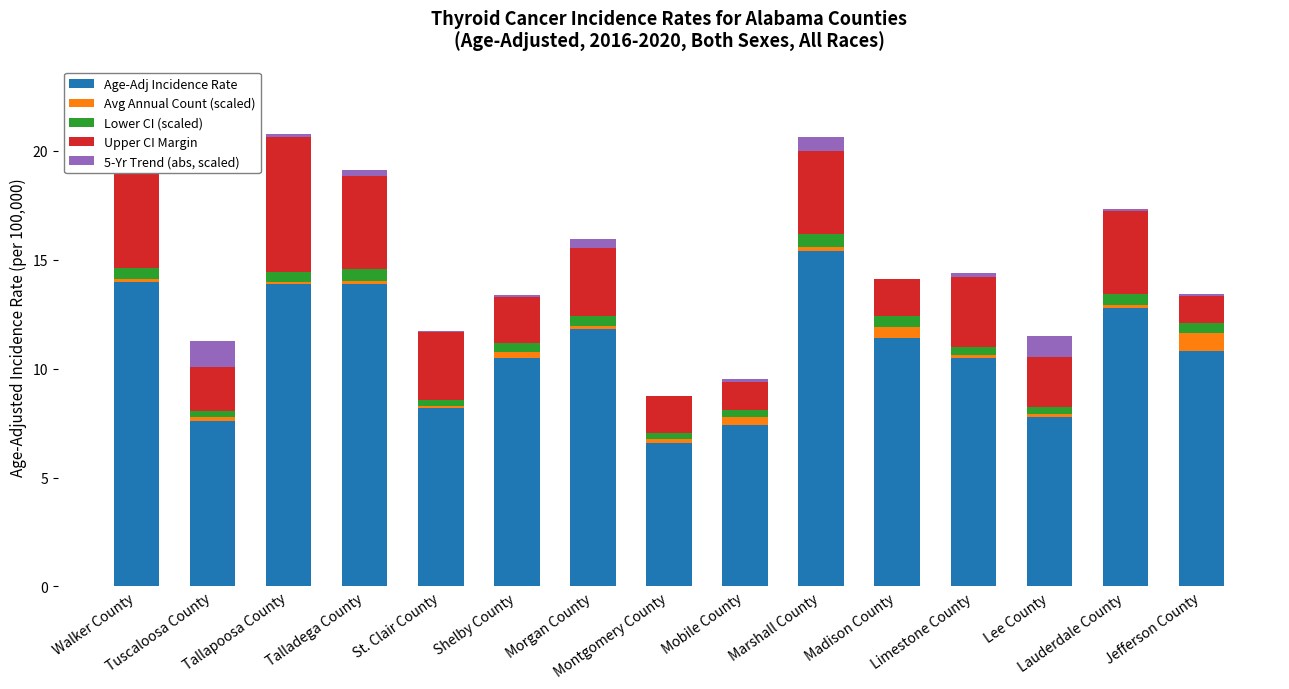

Does the chart contain stacked bars?

Yes